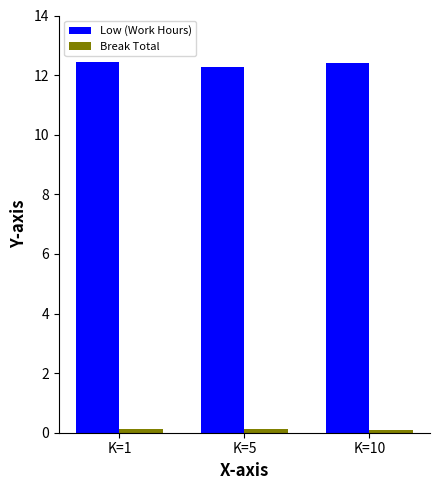

The value of Low (Work Hours) at K=1 is 16.6. True or false?

False